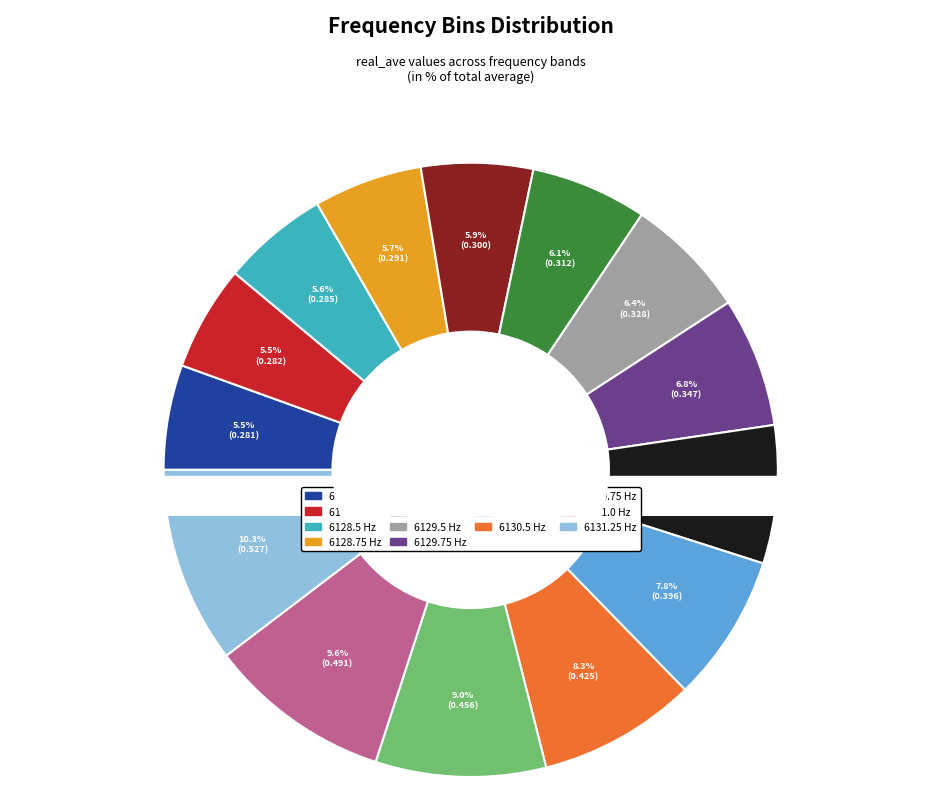

To the nearest percent, what is the difference between the largest and smallest slice percentages?

5%